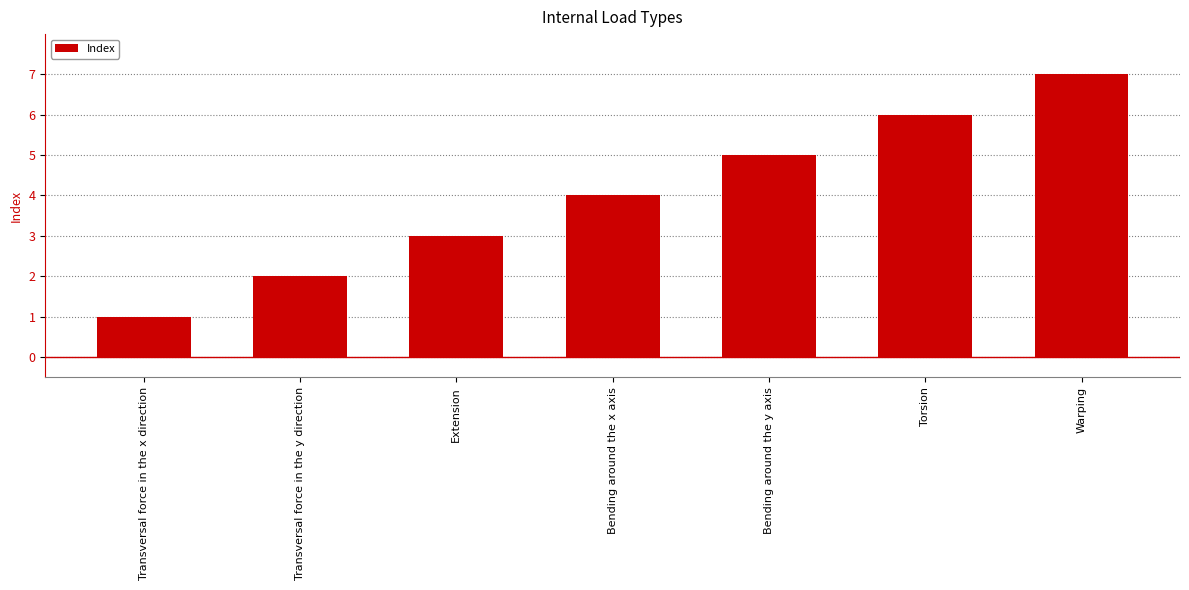

Reading left to right, extract all data points from this chart.

Transversal force in the x direction=1	Transversal force in the y direction=2	Extension=3	Bending around the x axis=4	Bending around the y axis=5	Torsion=6	Warping=7